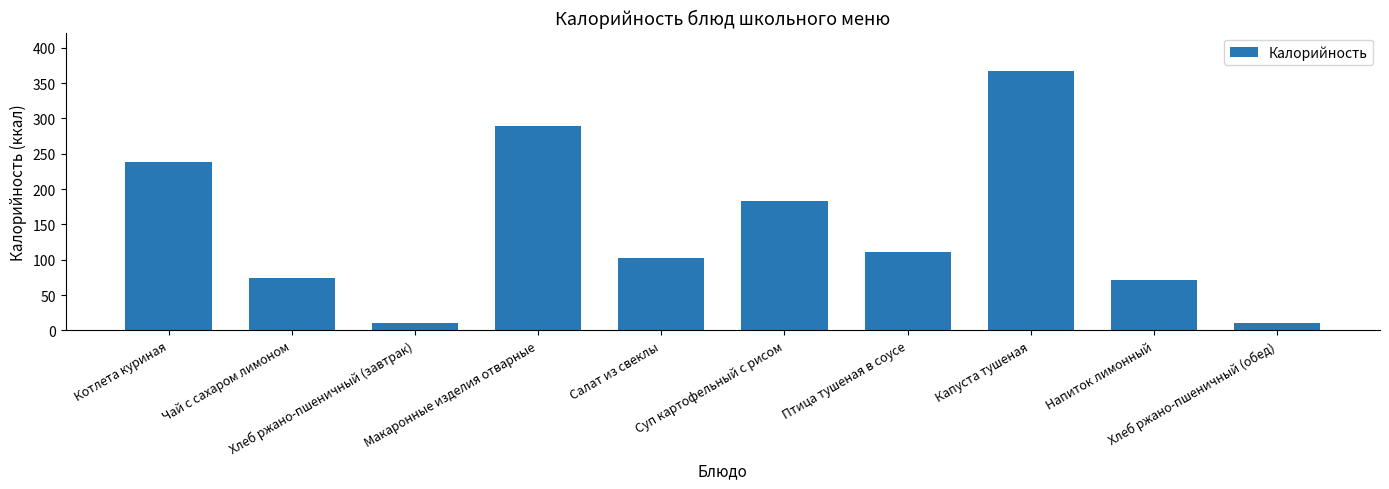

What is the minimum value shown in the chart?

11.0